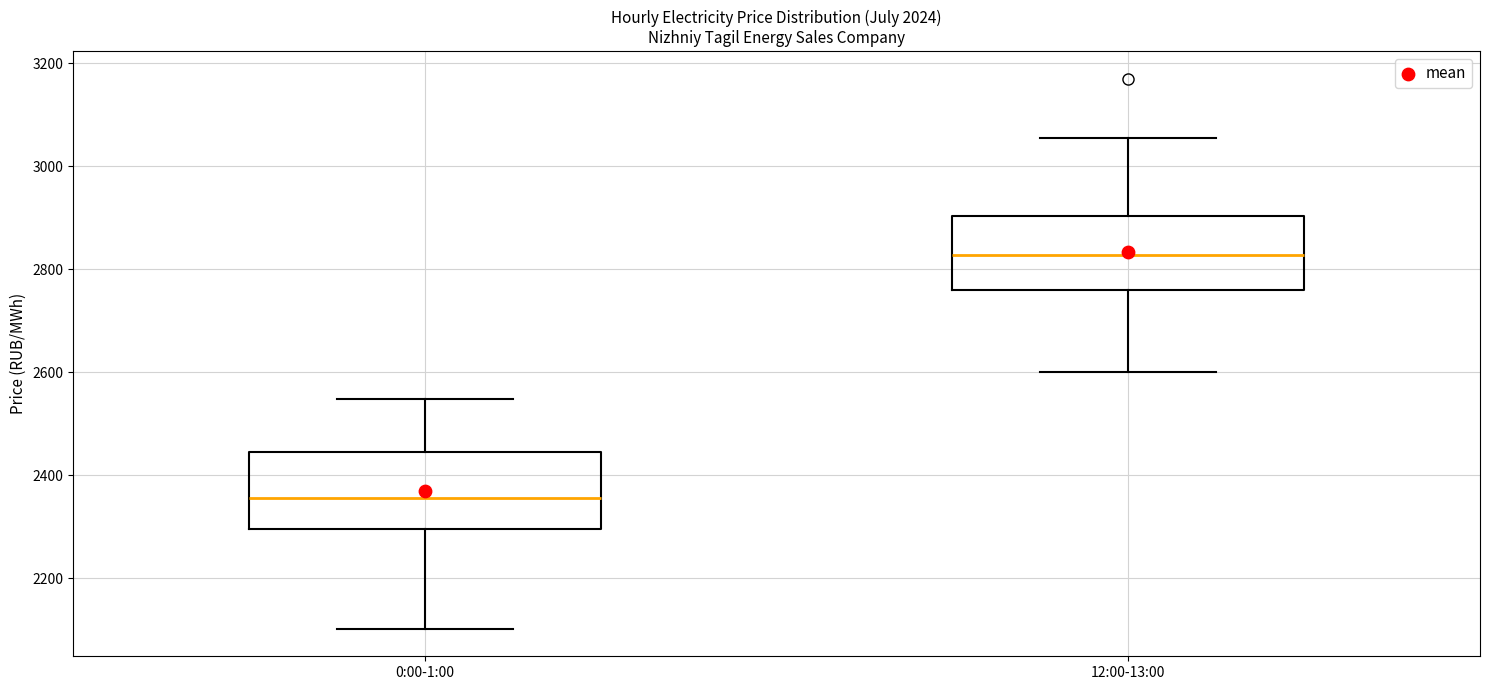

Reading left to right, transcribe this box plot: for each box, give where its median line is, the range the box spans, and where its two whiskers end, as read against the y-axis. The values are not printed on the chart, so give them approximately, as read against the axis.

0:00-1:00: median 2360, box 2300 to 2440, whiskers 2100 to 2540
12:00-13:00: median 2820, box 2760 to 2900, whiskers 2600 to 3060